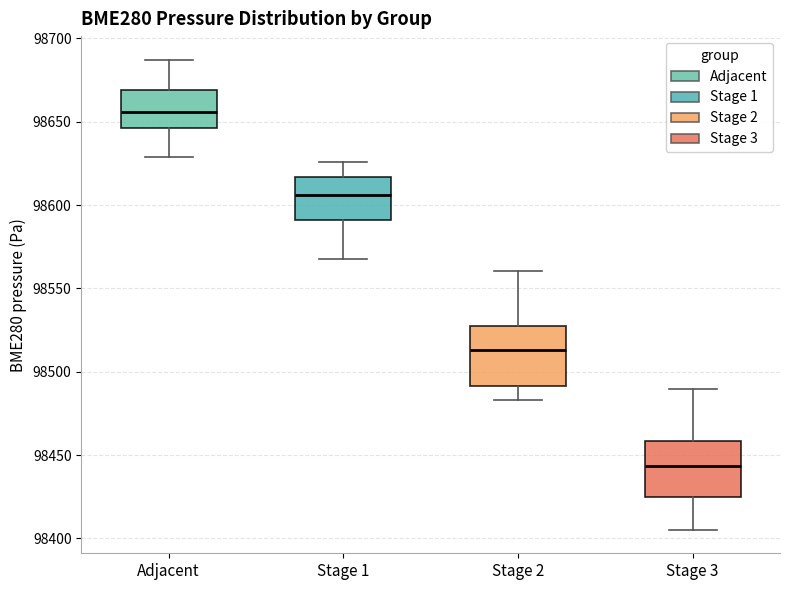

Which box's median line is the highest?

Adjacent